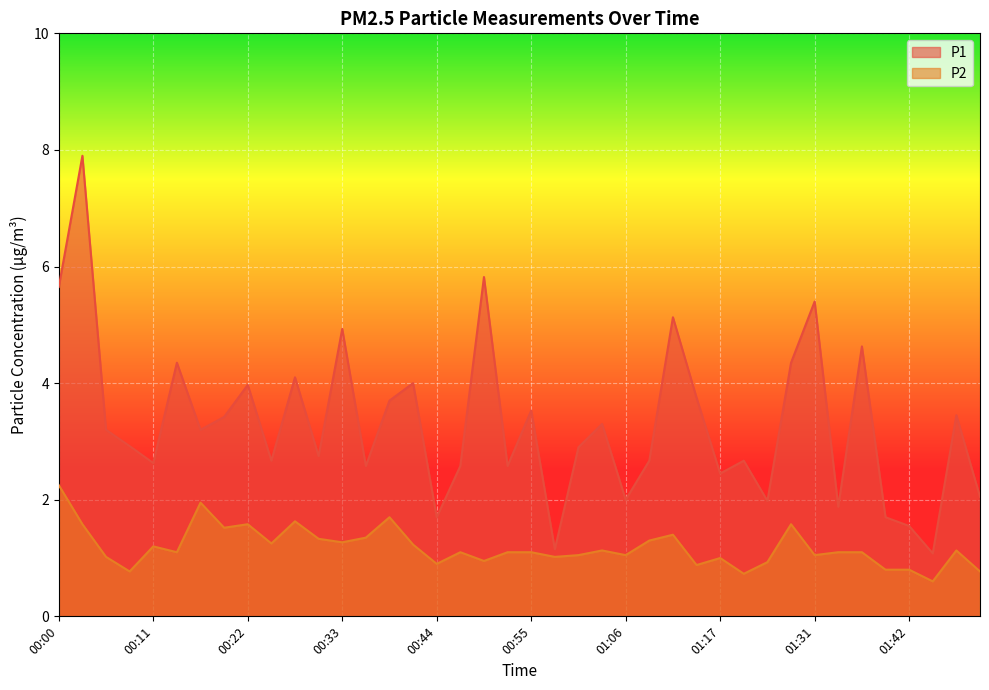

Reading left to right, extract all data points from this chart.

P1: 5.7	7.9	3.2	2.9	2.6	4.3	3.2	3.4	4.0	2.7	4.1	2.8	4.9	2.6	3.7	4.0	1.7	2.6	5.8	2.6	3.5	1.1	2.9	3.3	2.0	2.7	5.1	3.8	2.5	2.7	2.0	4.3	5.4	1.9	4.6	1.7	1.6	1.1	3.5	2.0
P2: 2.2	1.6	1.0	0.8	1.2	1.1	1.9	1.5	1.6	1.2	1.6	1.3	1.3	1.4	1.7	1.2	0.9	1.1	0.9	1.1	1.1	1.0	1.1	1.1	1.1	1.3	1.4	0.9	1.0	0.7	0.9	1.6	1.1	1.1	1.1	0.8	0.8	0.6	1.1	0.8